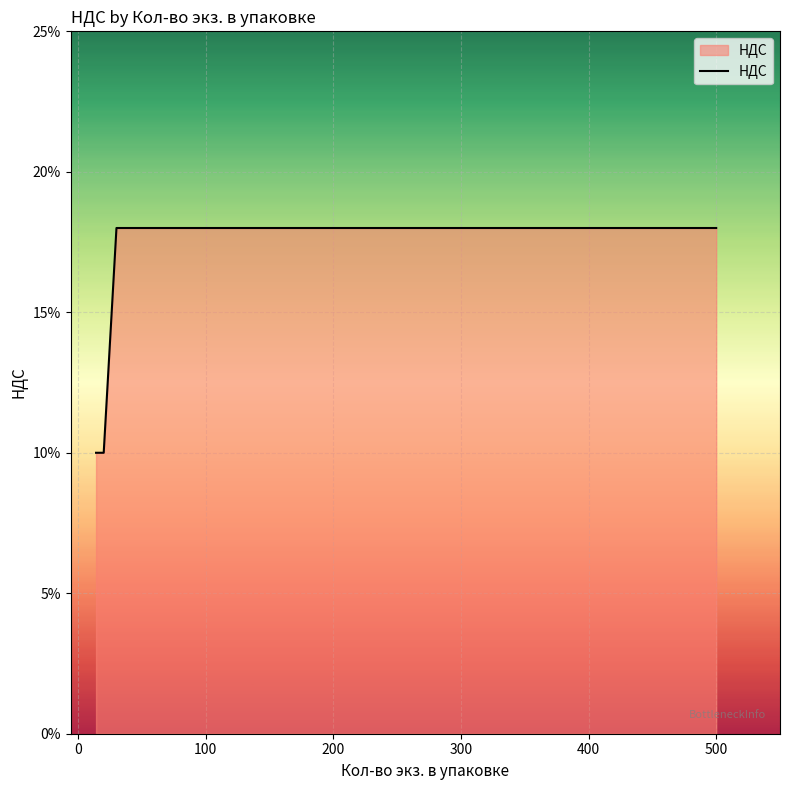

The chart shows a value of 0.3 at 100. True or false?

False